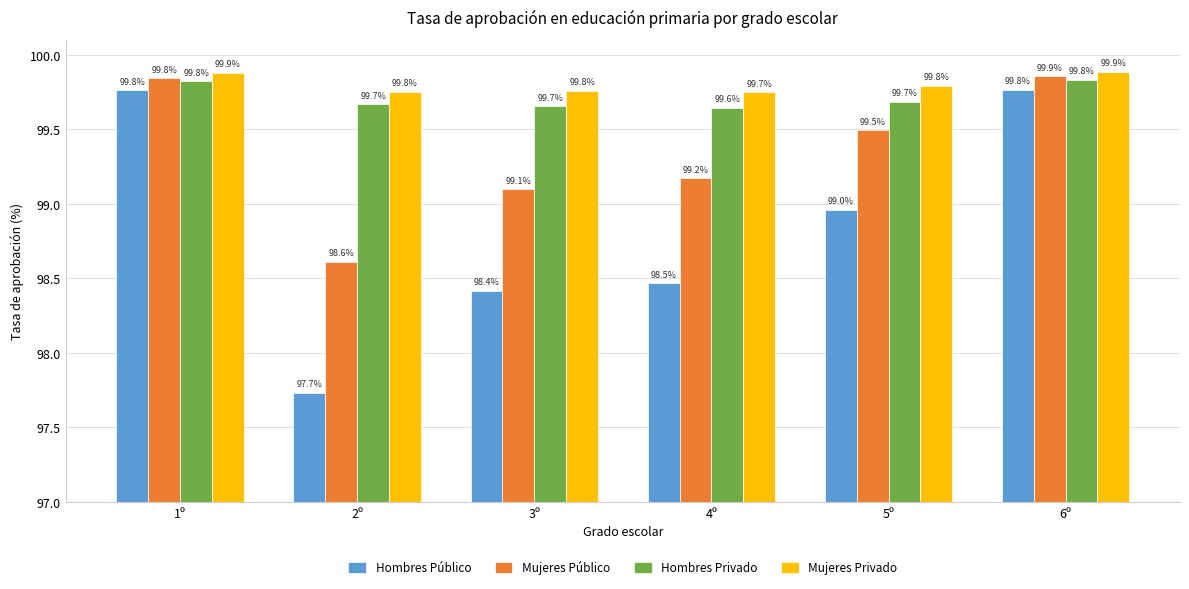

What is the label of the 6th bar from the right?

1º